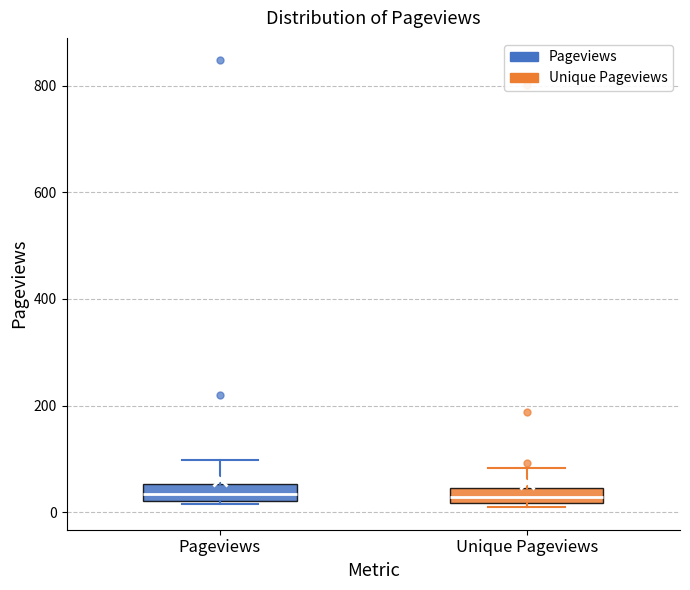

Where is the upper edge of the box for Pageviews on the y-axis? The values are not printed on the chart, so give them approximately, as read against the axis.

60